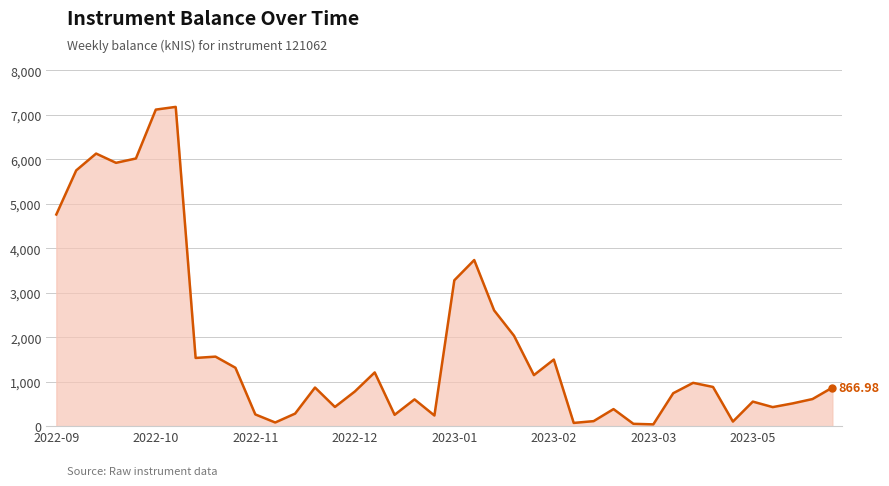

How many lines are shown in the chart?

1